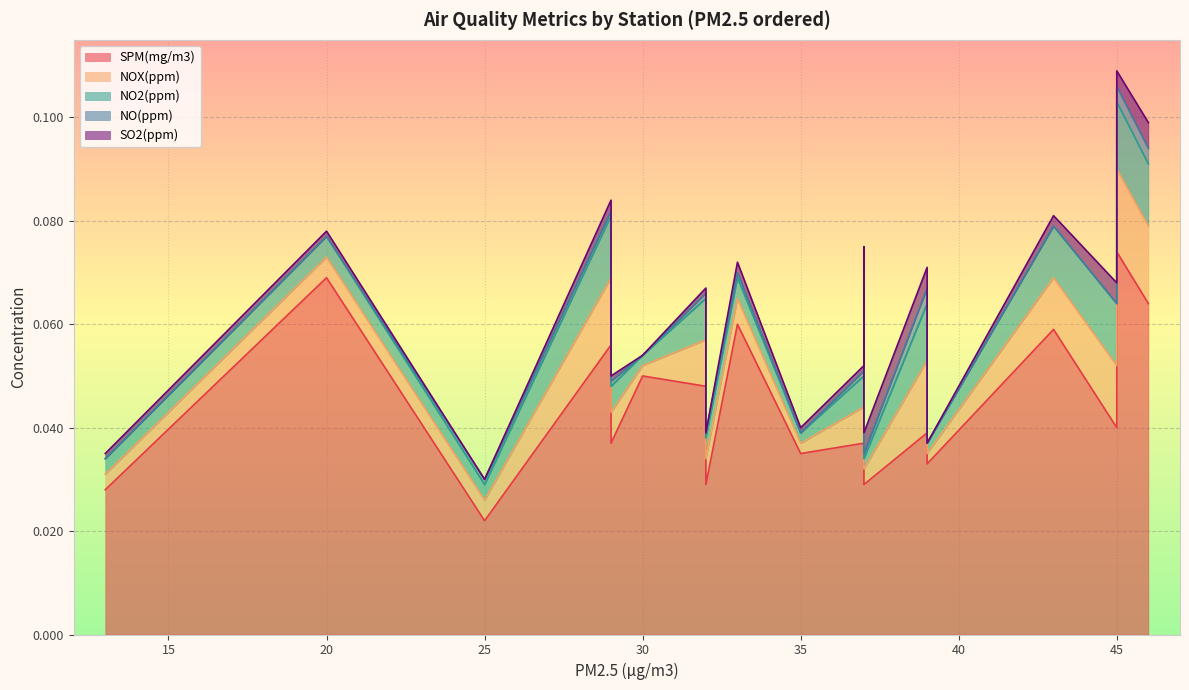

True or false: NO2(ppm) and NO(ppm) intersect in this chart.

False